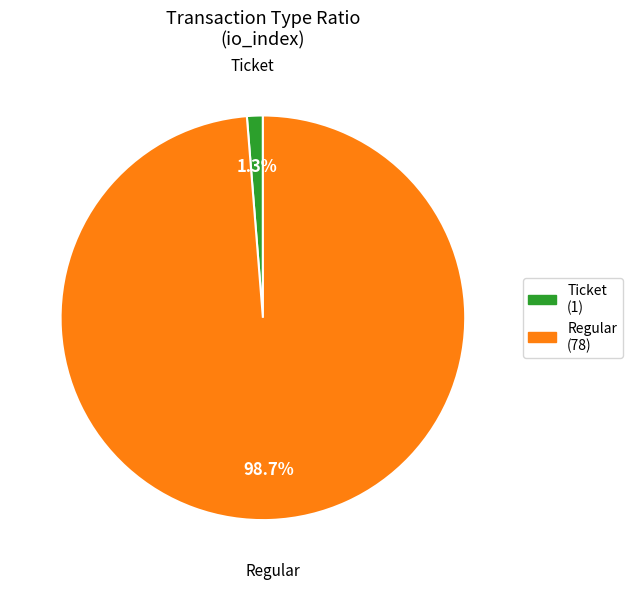

Is there any slice that represents more than half of the pie?

Yes